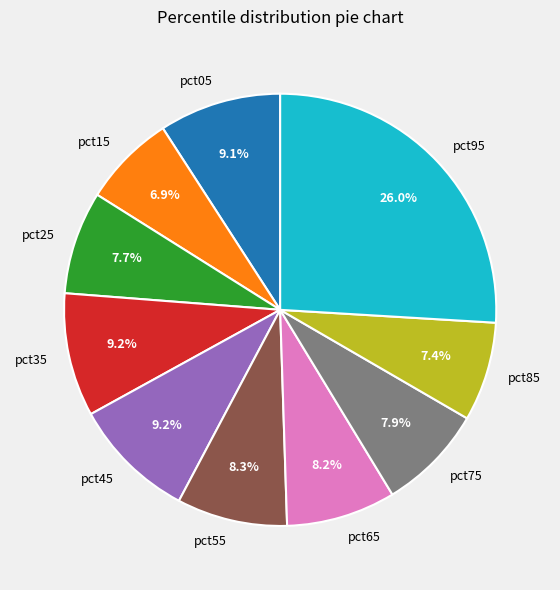

Which category has the biggest portion of the pie?

pct95